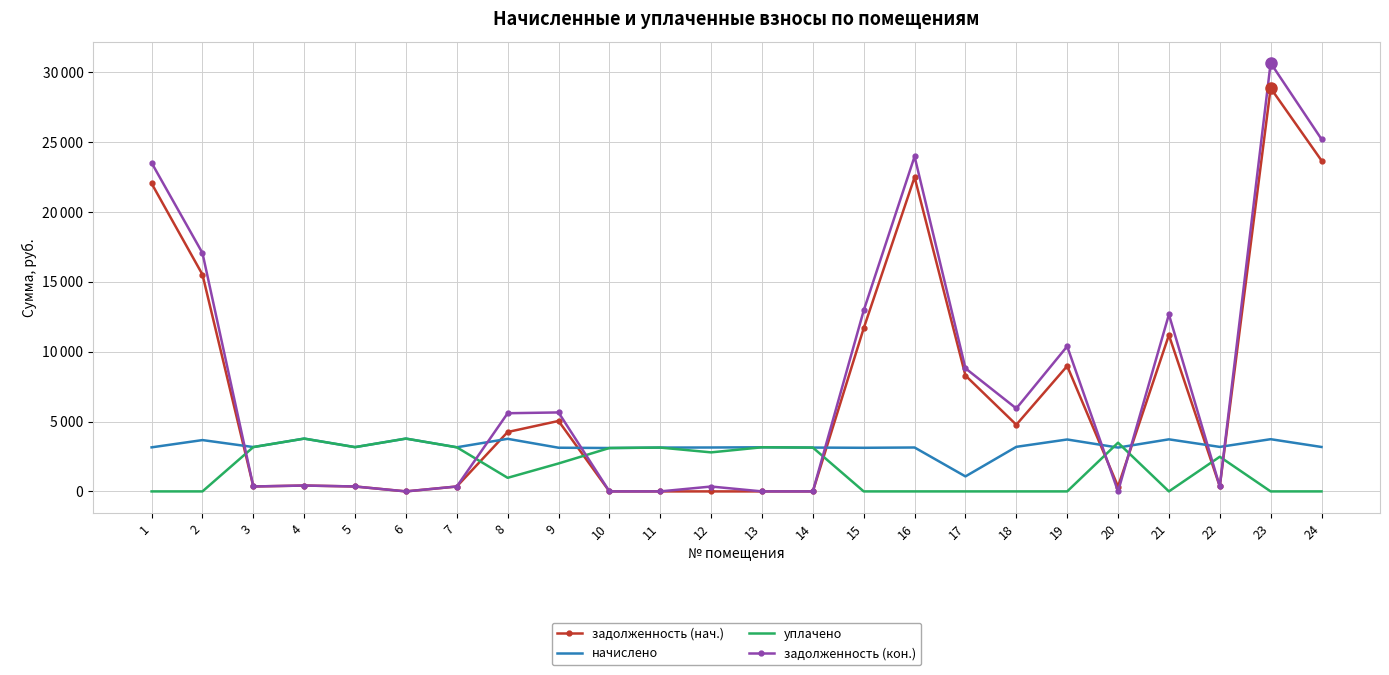

What is the value of the задолженность (нач.) point at the 19th from the left?

8977.7